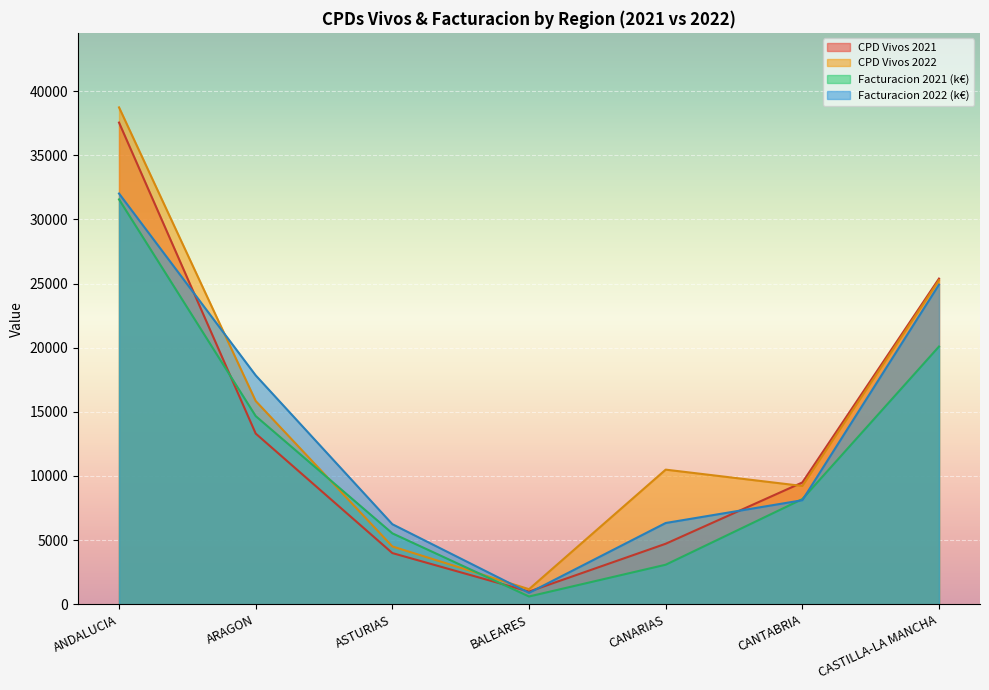

The value of Facturacion 2021 at ASTURIAS is 5530.3. True or false?

True